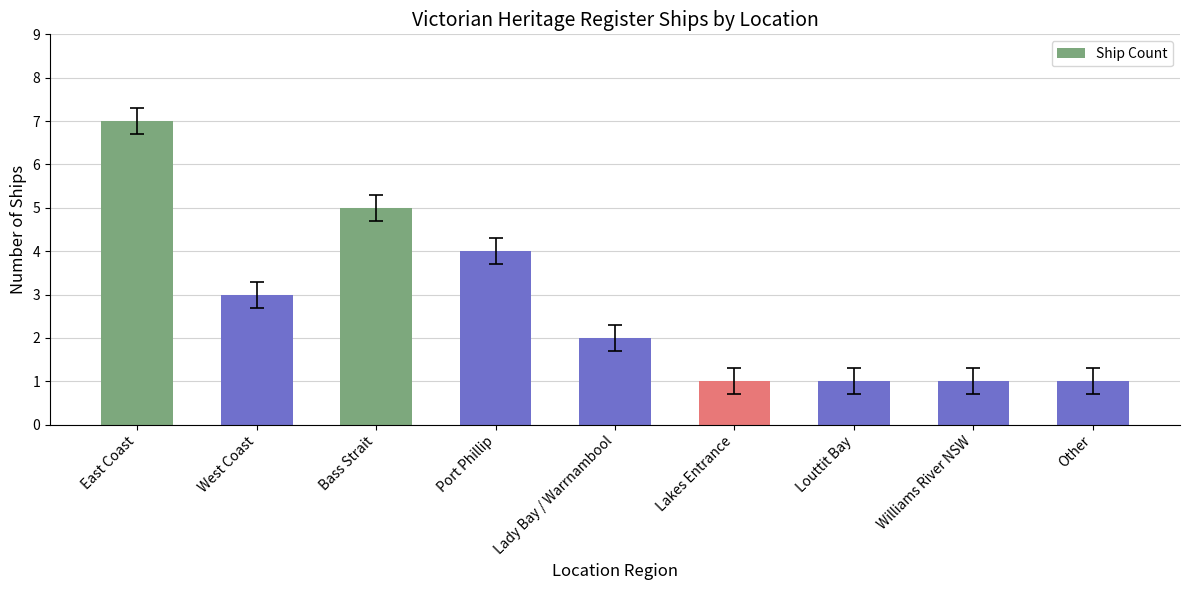

What is the greatest value displayed?

7